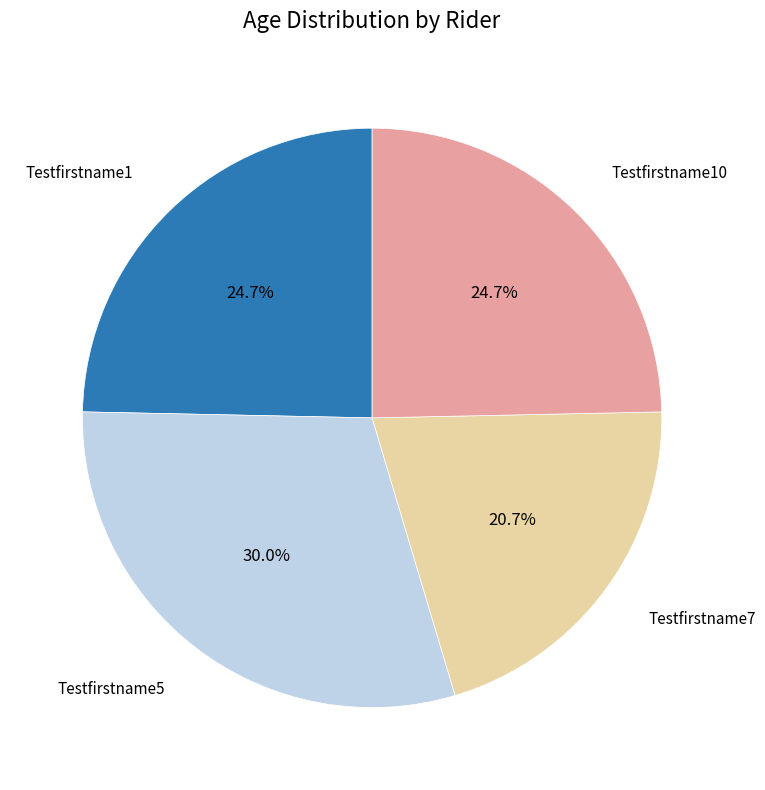

Is there a majority slice in this chart?

No